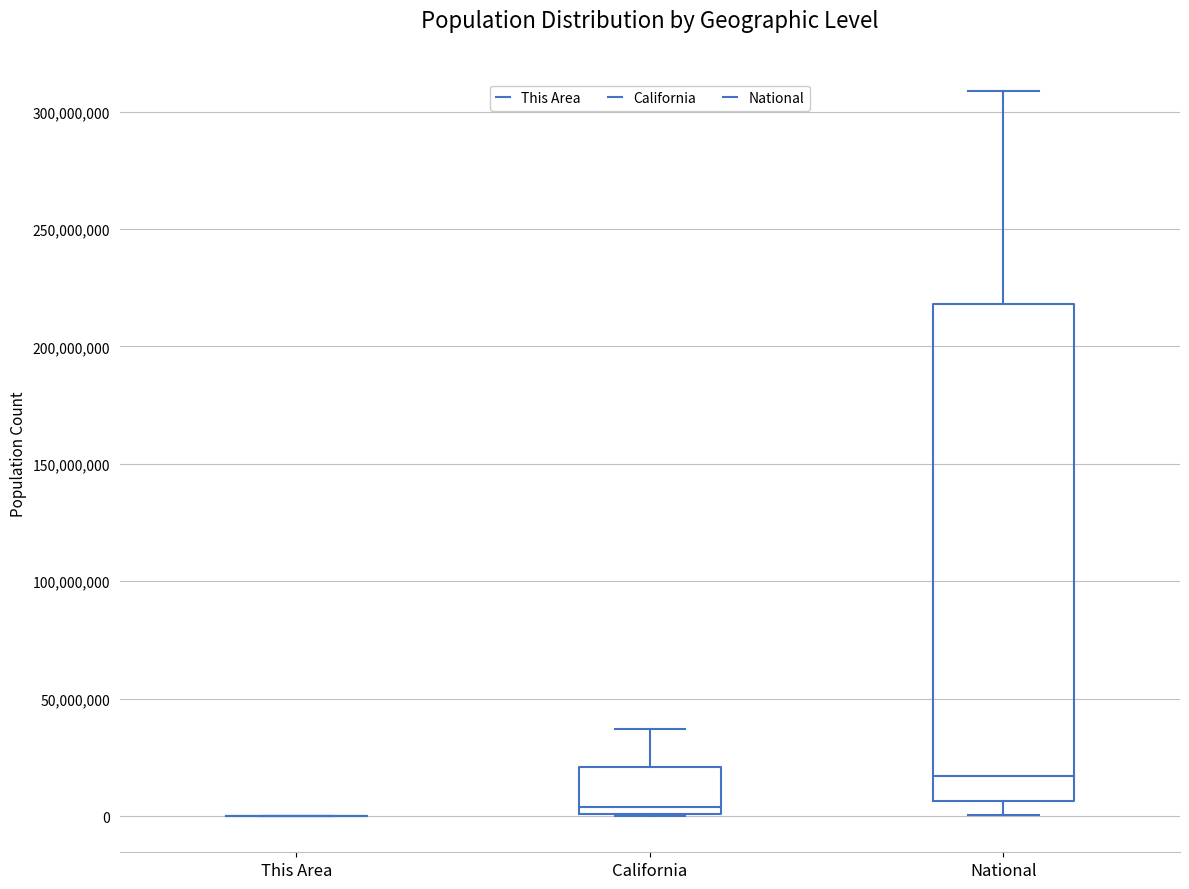

Which box is the tallest, from its lower edge to its upper edge?

National